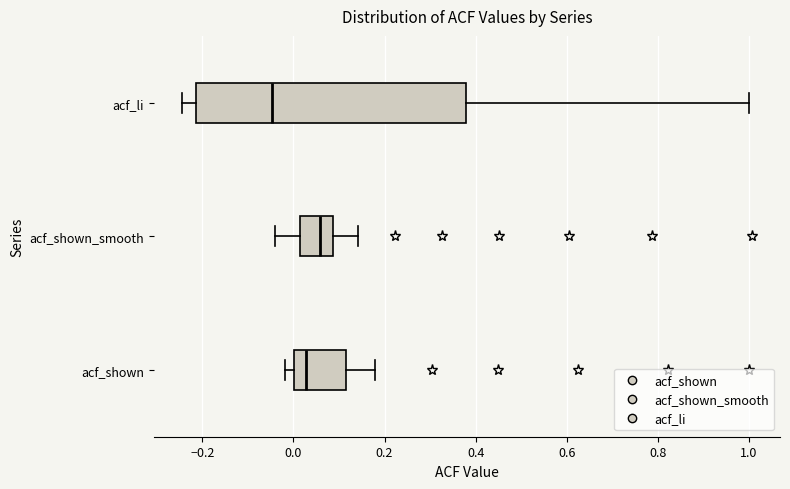

Which box has the furthest to the right median line?

acf_shown_smooth